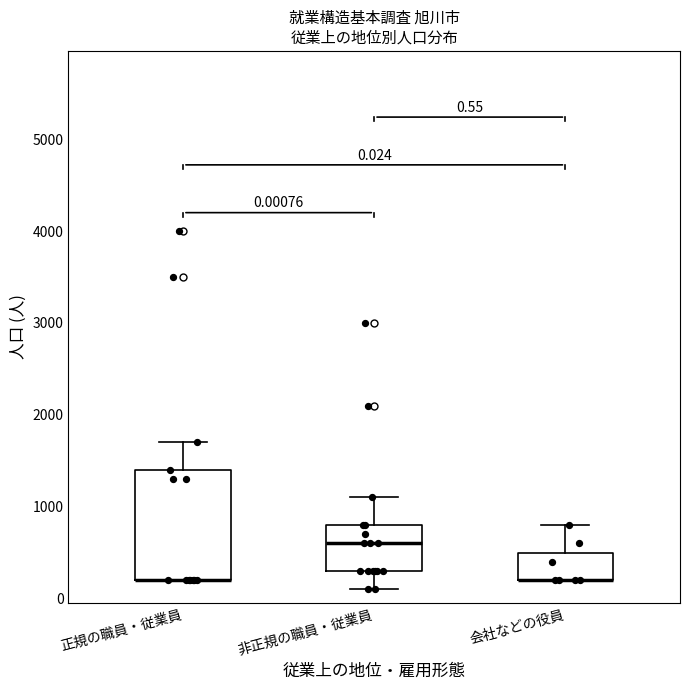

Comparing the boxes themselves (not the whiskers), which one is the tallest?

正規の職員・従業員